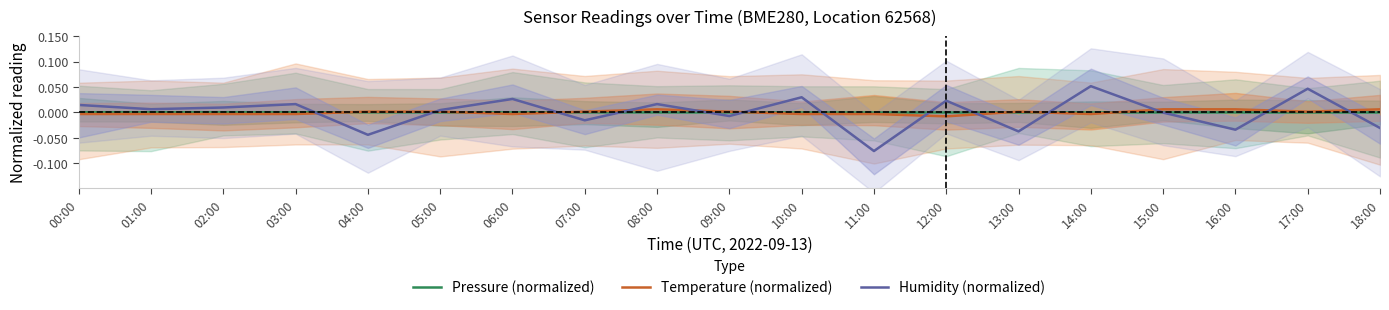

Does the chart have visible grid lines?

No